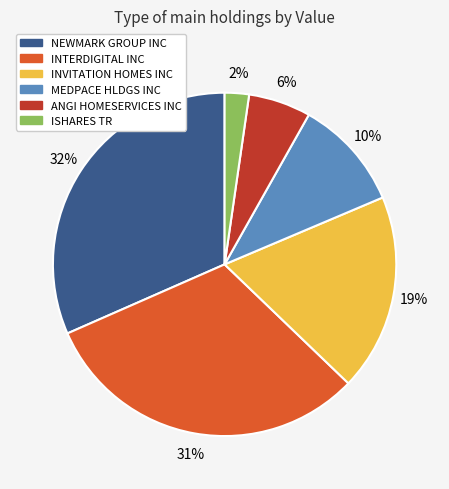

What is the smallest slice in the pie chart?

ISHARES TR